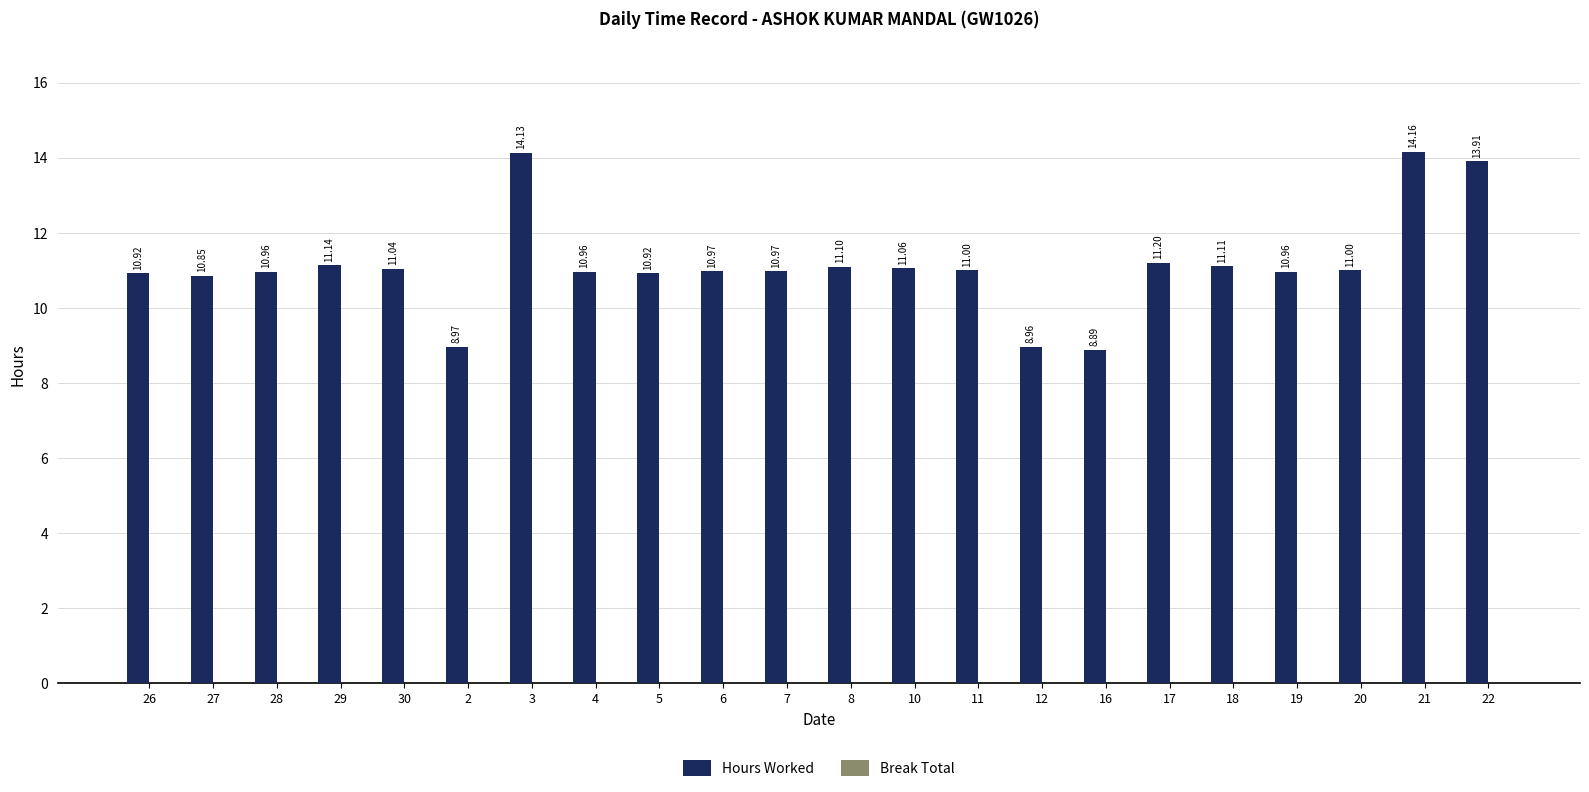

Are the bars horizontal?

No